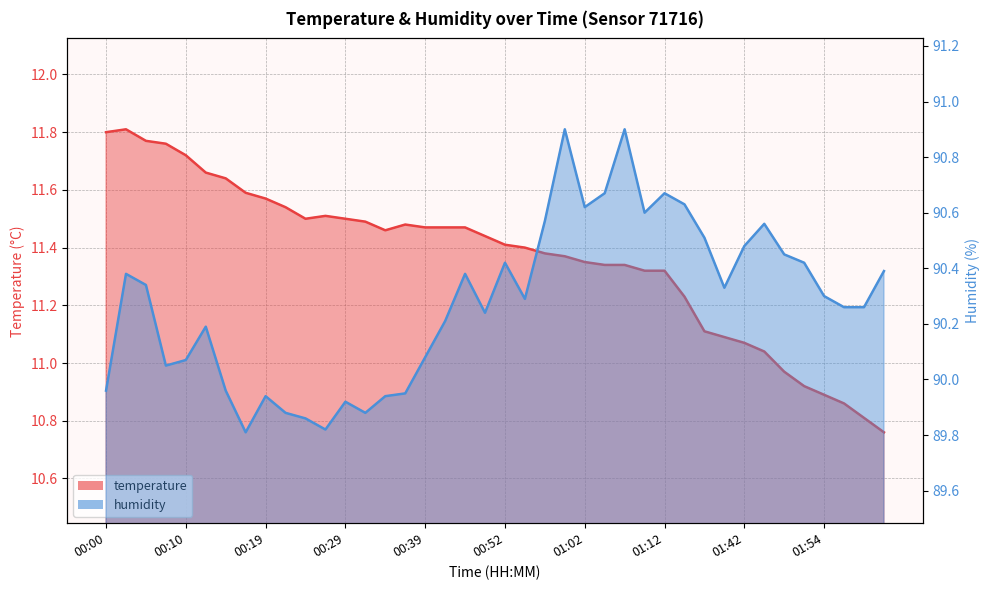

How many lines are shown in the chart?

2